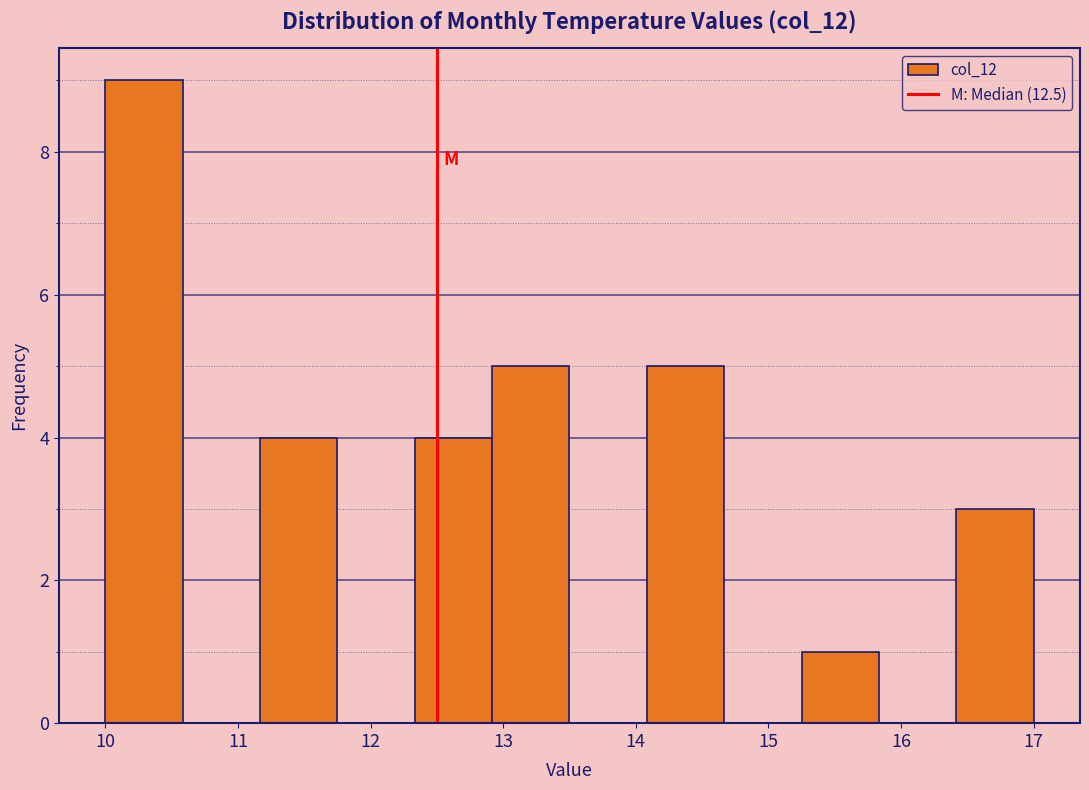

Reading left to right, transcribe this chart: for each bar, give the range it covers on the x-axis and its height. Neither the bar edges nor the heights are printed on the chart, so give them approximately, as read against the axes.

10.0 to 10.6: 9
10.6 to 11.2: 0
11.2 to 11.8: 4
11.8 to 12.3: 0
12.3 to 12.9: 4
12.9 to 13.5: 5
13.5 to 14.1: 0
14.1 to 14.7: 5
14.7 to 15.3: 0
15.3 to 15.8: 1
15.8 to 16.4: 0
16.4 to 17.0: 3